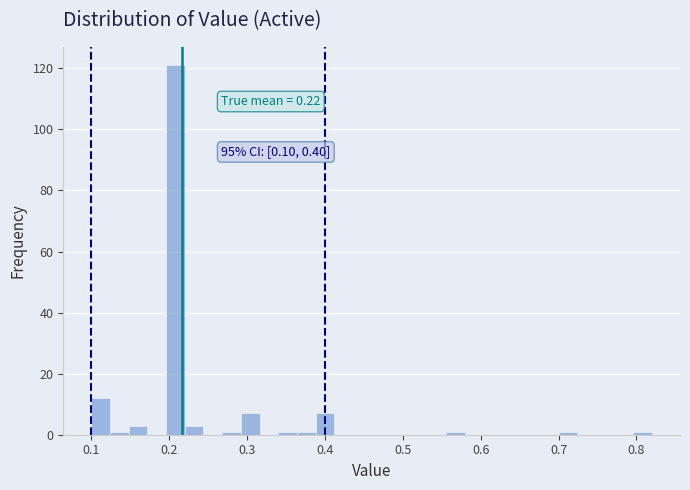

Around what value on the x-axis is the tallest bar? Give the approximate position of its centre, as read against the axis.

0.21